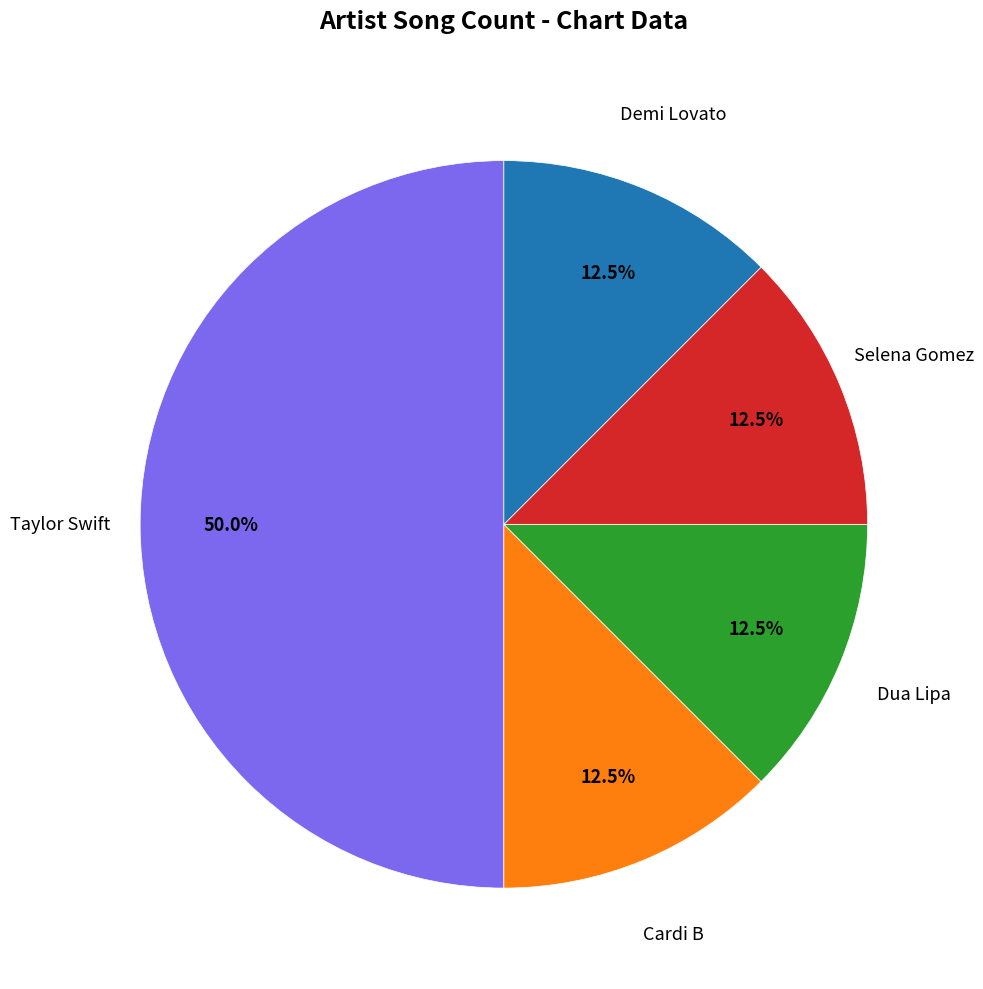

To the nearest percent, what is the combined percentage of Cardi B and Taylor Swift?

62%